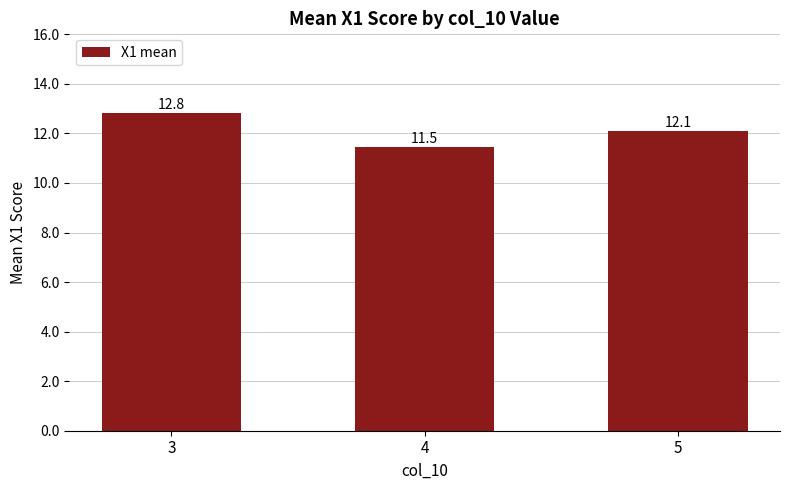

Reading left to right, what are all the values shown in this chart?

12.8	11.5	12.1